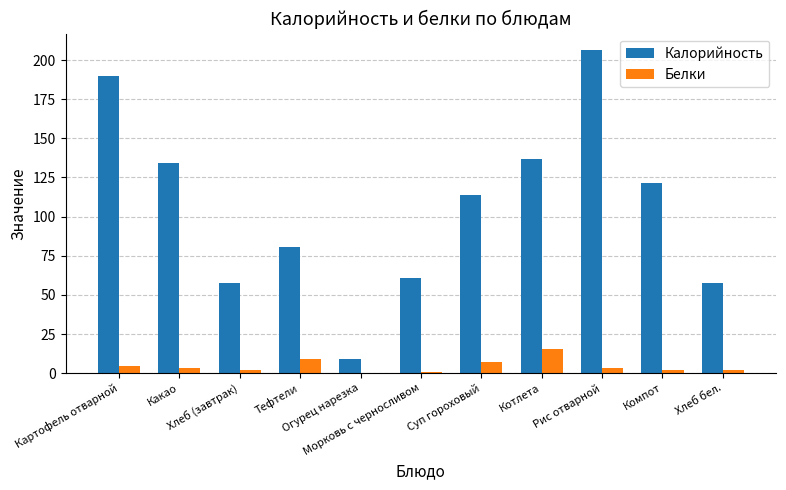

How many distinct data groups are displayed?

2